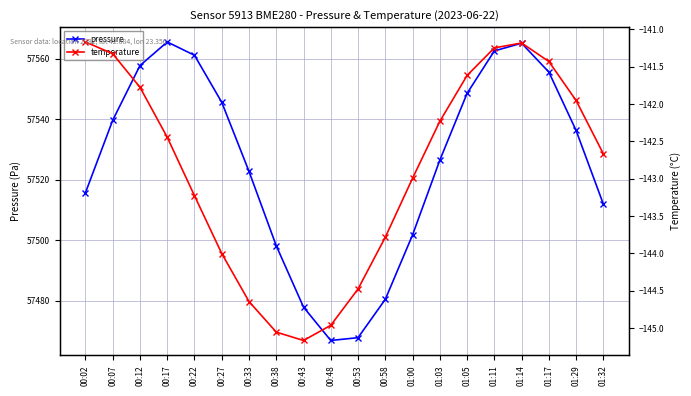

Which series changed the most between 00:12 and 00:48?

pressure